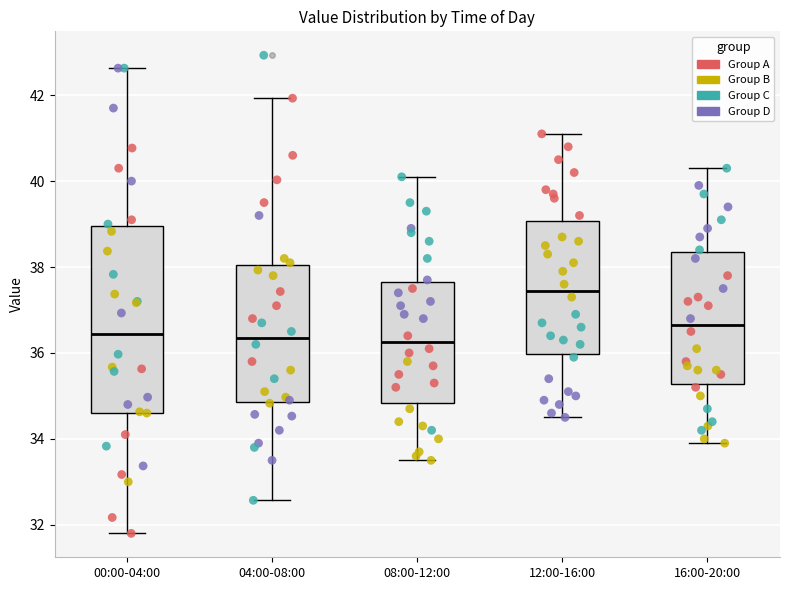

Comparing the boxes themselves (not the whiskers), which one is the tallest?

00:00-04:00